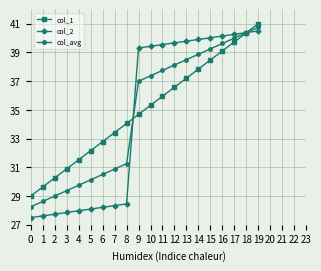

What is the spread (max minus min) of values at 16?

1.0